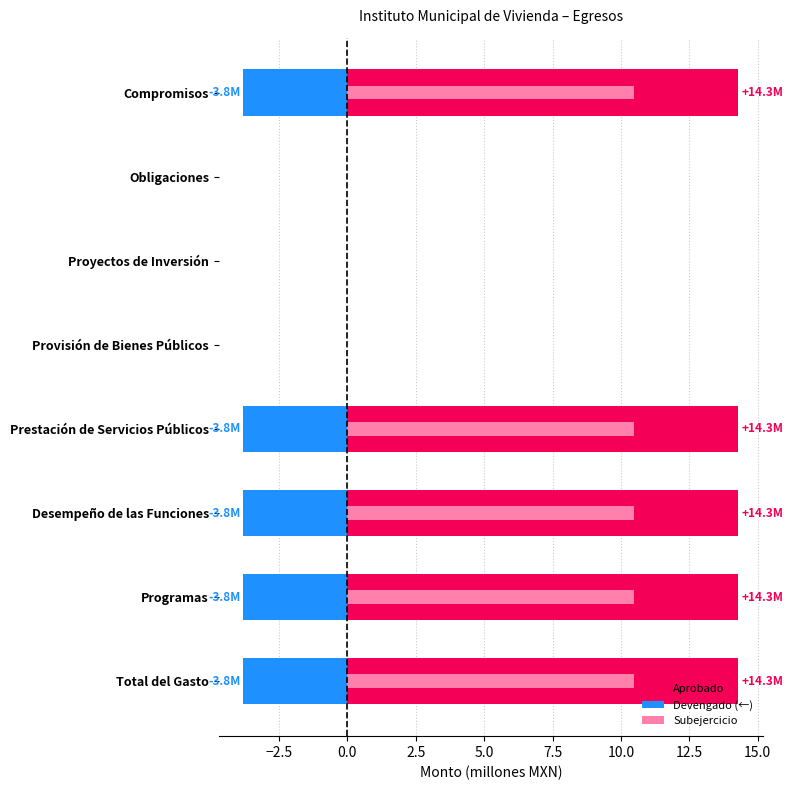

True or false: Subejercicio has a value of 10.5 at Compromisos.

True